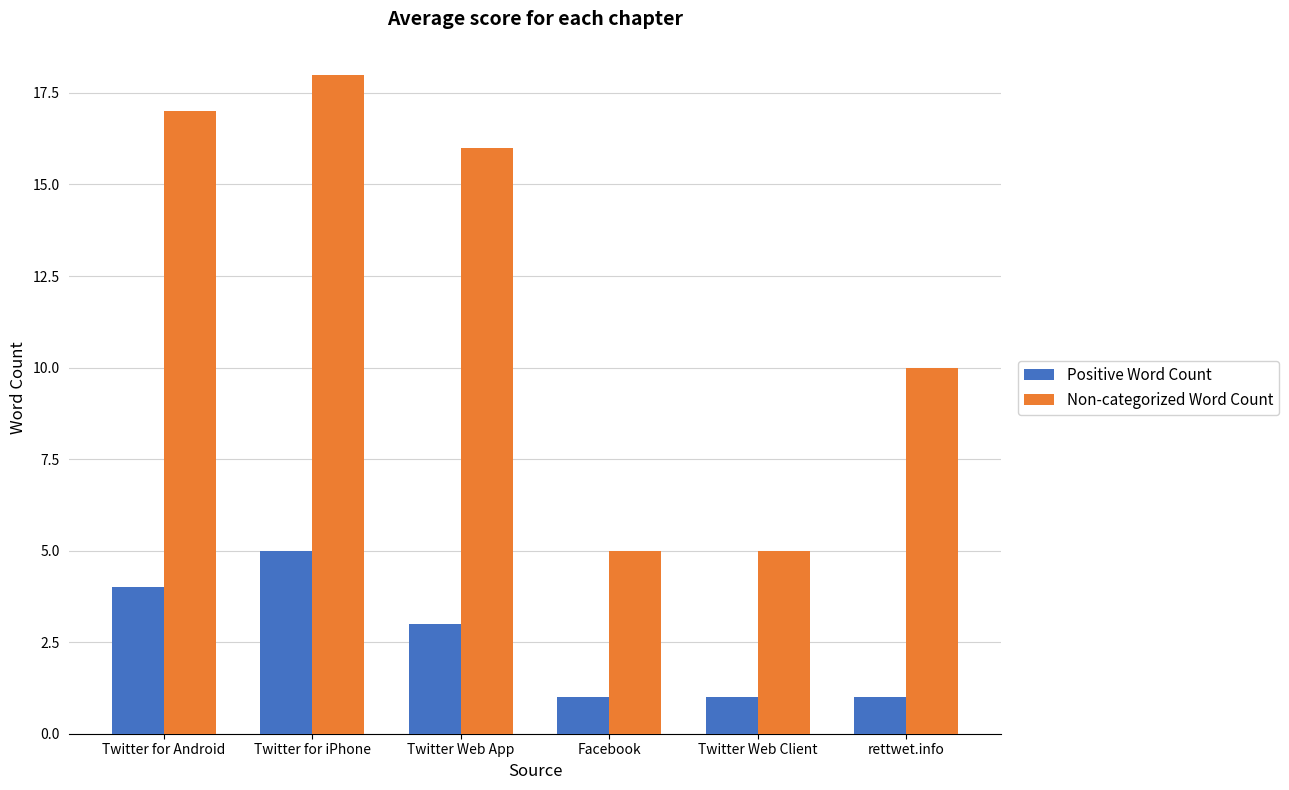

What is the label of the 3rd bar from the left?

Twitter Web App